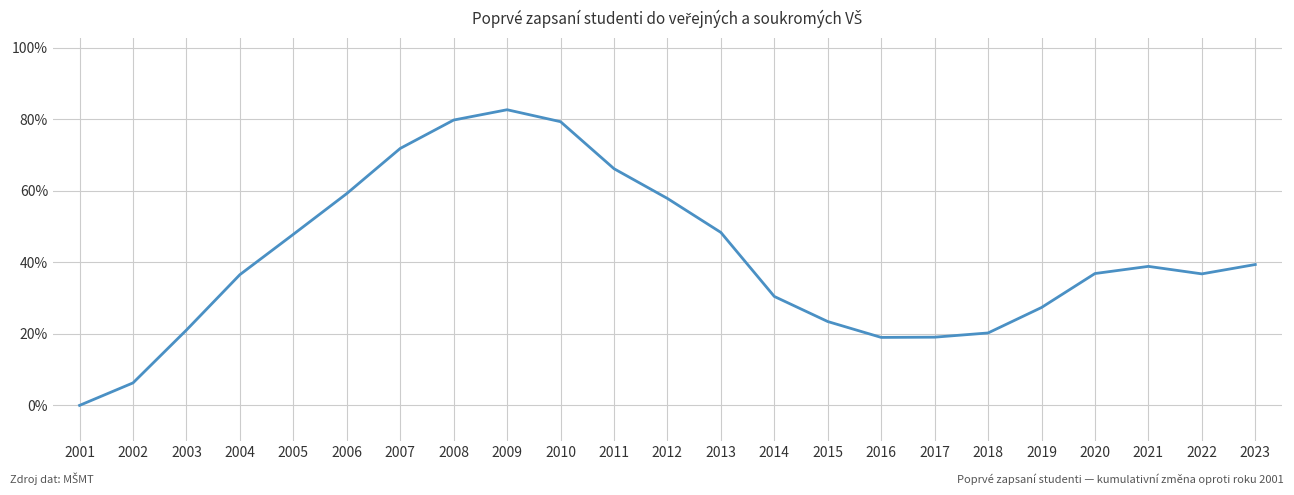

What is the difference between the values at 2021 and 2019?

11.5